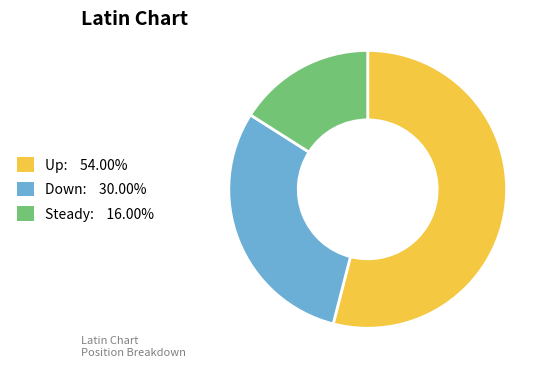

Do Steady: 16.00% and Up: 54.00% together represent more than half of the pie?

Yes